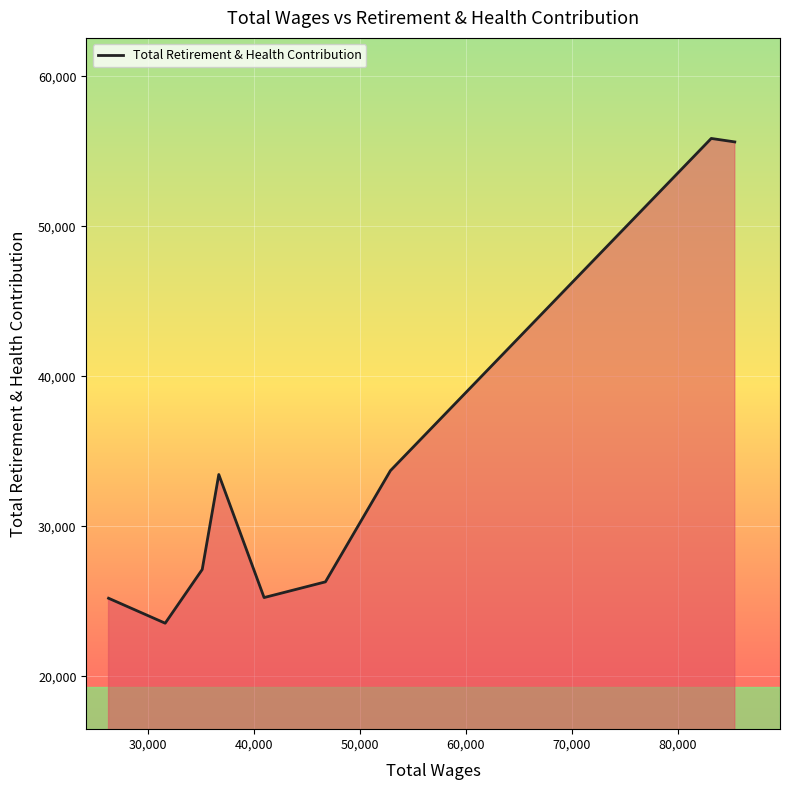

What is the difference between the maximum and minimum values?

32321